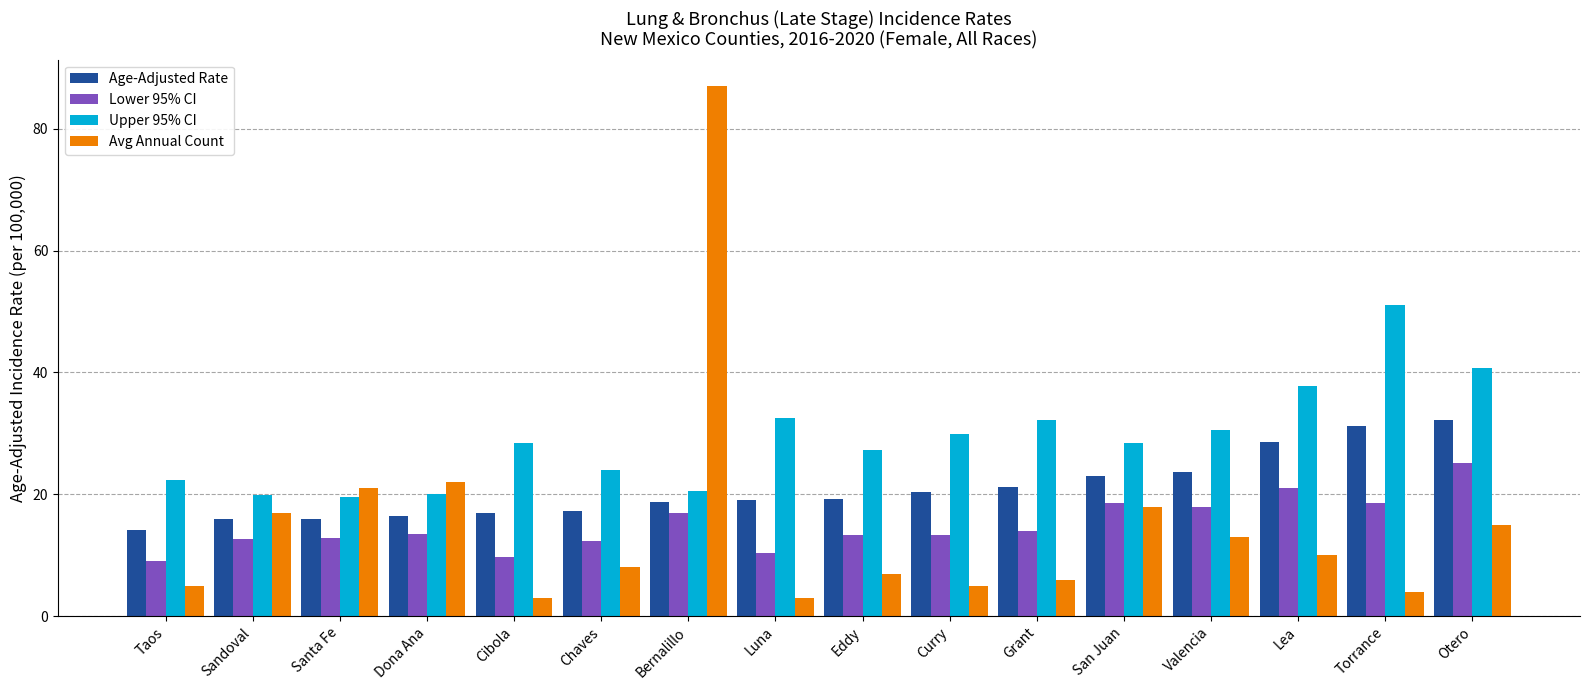

What is the difference between the Upper 95% CI values at Valencia and Torrance?

20.5